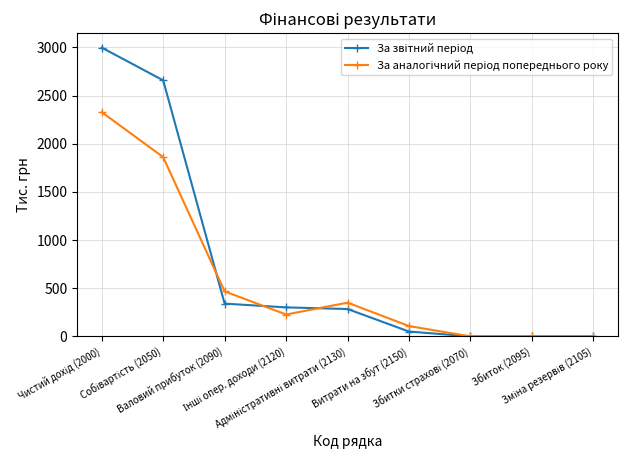

Count the number of categories in the chart.

9